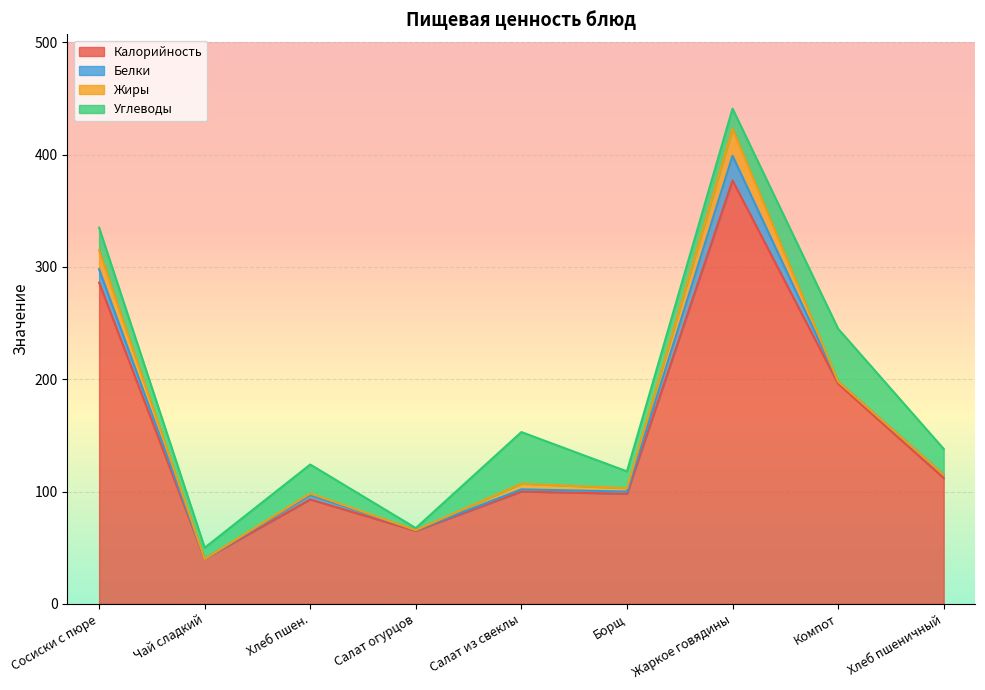

How many categories are shown in the chart?

9